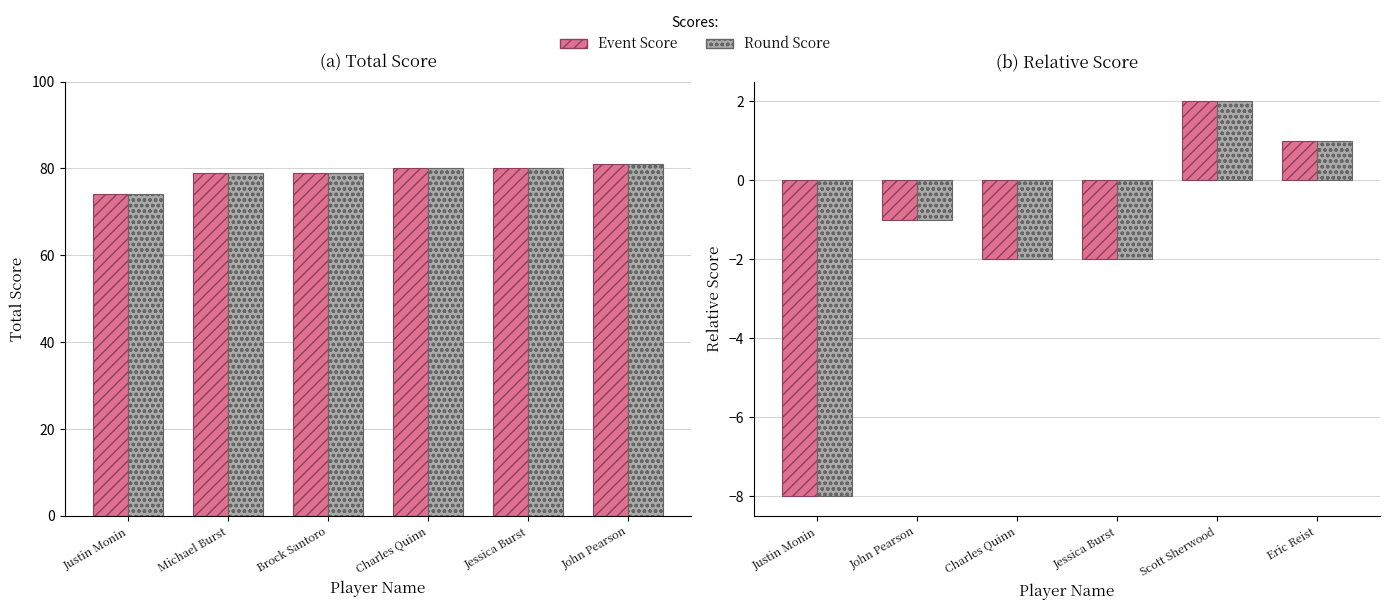

What is the label of the 1st bar from the left?

Justin Monin